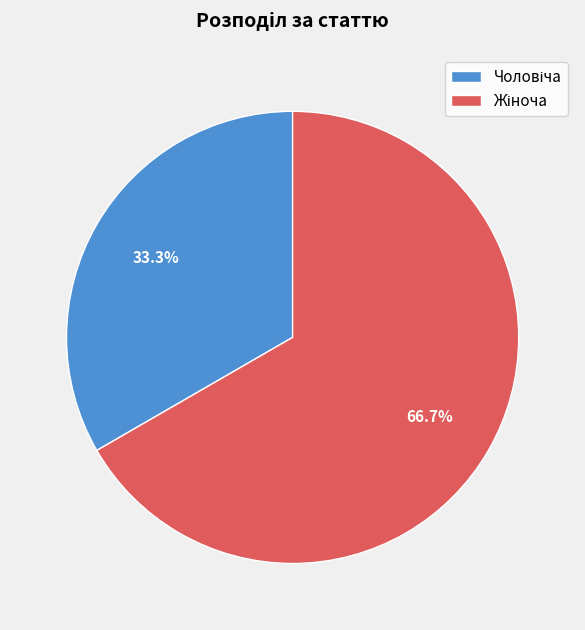

Is there a majority slice in this chart?

Yes